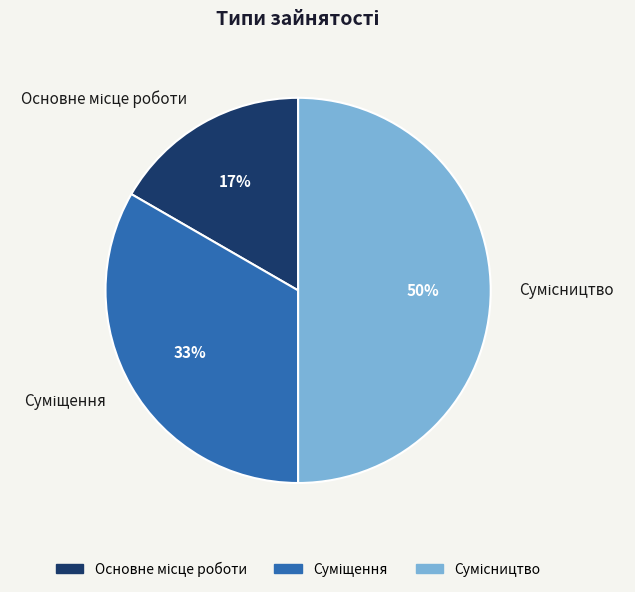

To the nearest percent, what is the average slice percentage?

33%